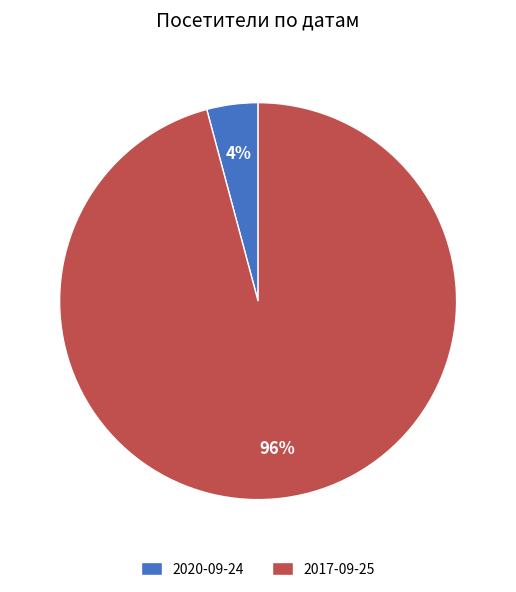

Which category accounts for the majority?

2017-09-25